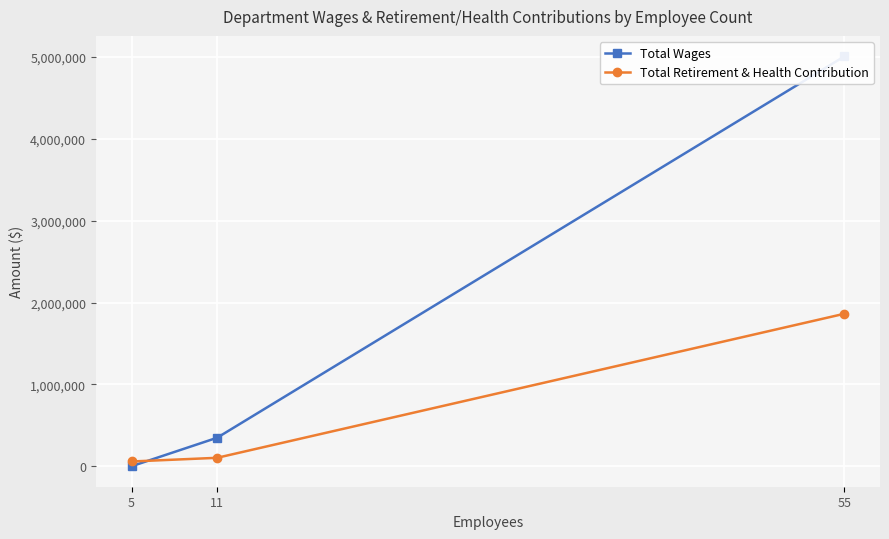

The value of Total Retirement & Health Contribution at 11 is 169908. True or false?

False